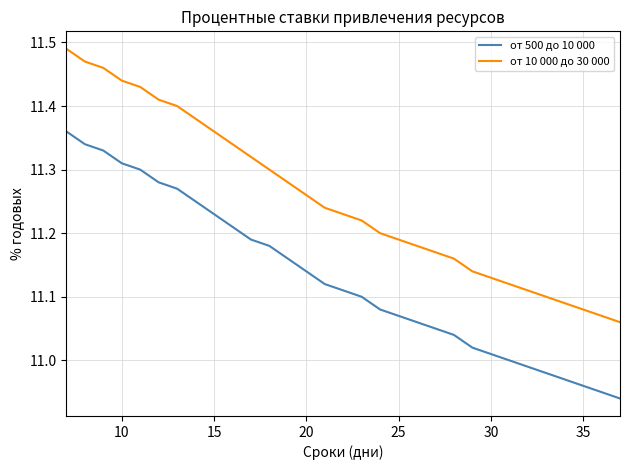

How many lines are shown in the chart?

2